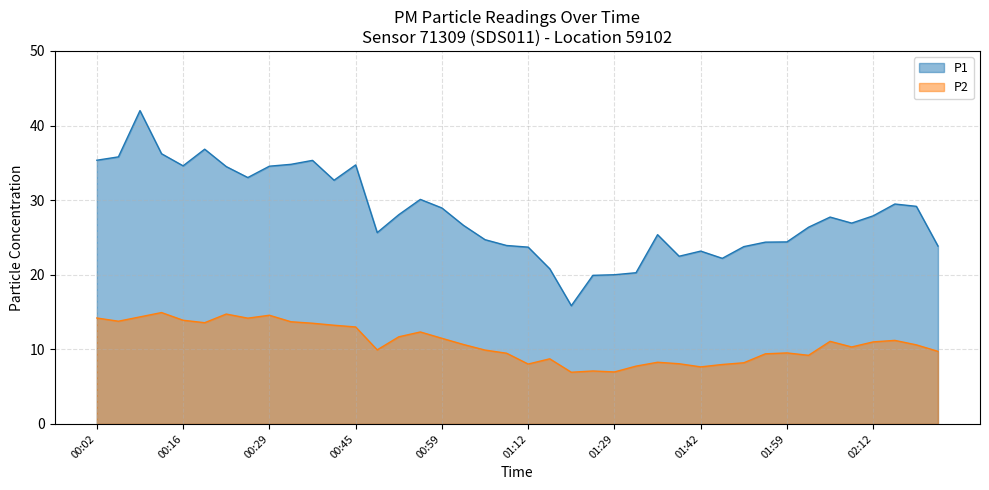

What is the difference between the second highest and minimum values in the P2 series?

7.8